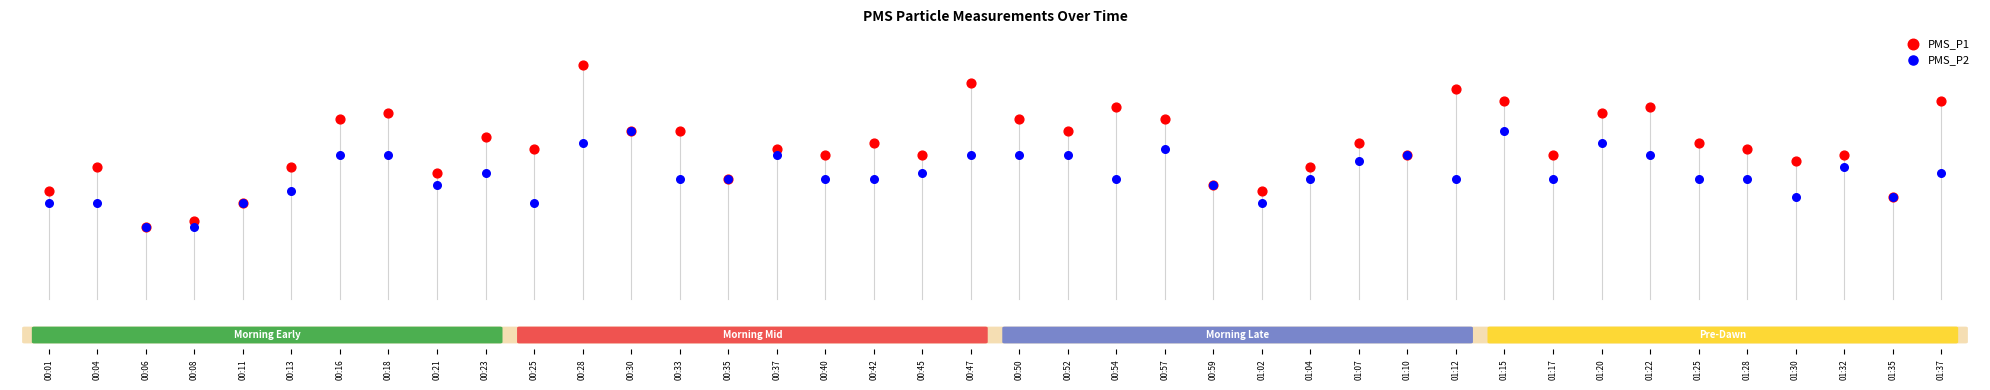

Which series contains the highest Y value?

PMS_P1